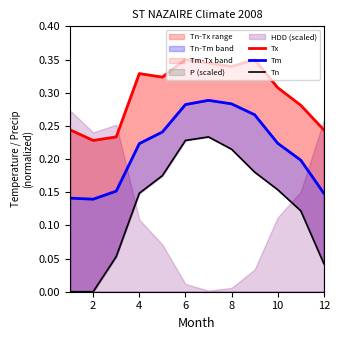

True or false: Tx and Tm intersect in this chart.

False